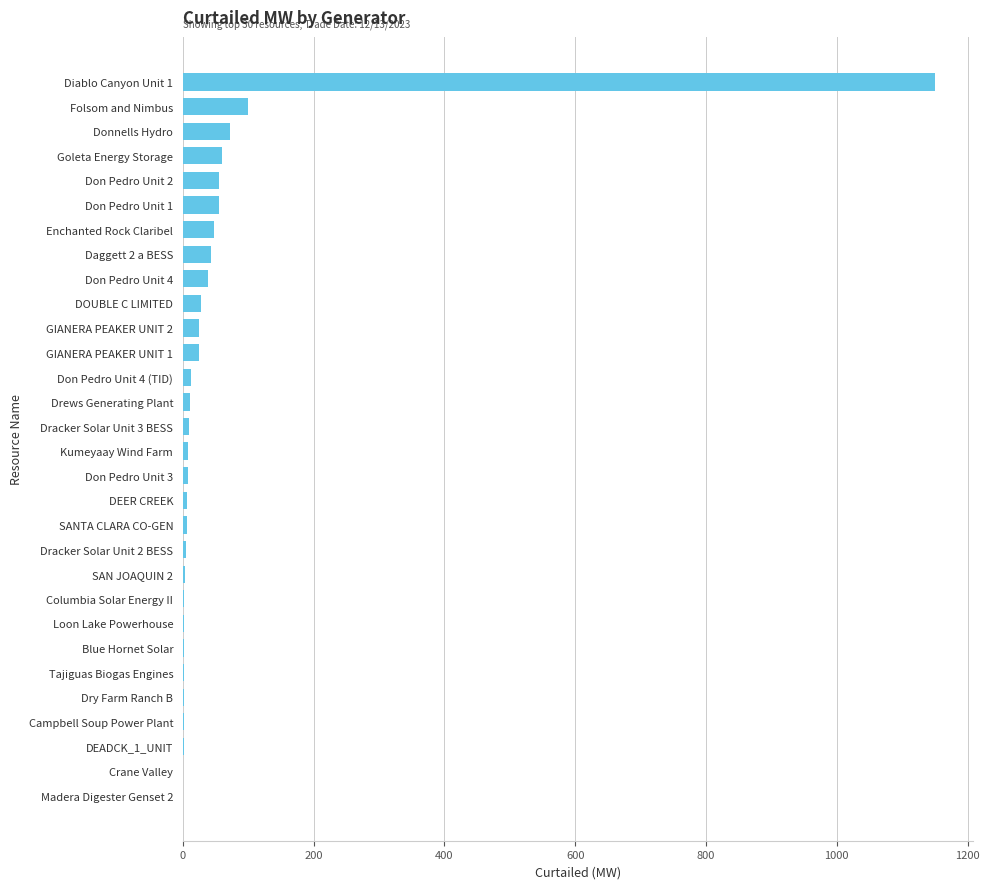

Is it true that the value at Don Pedro Unit 1 is 92.3?

False